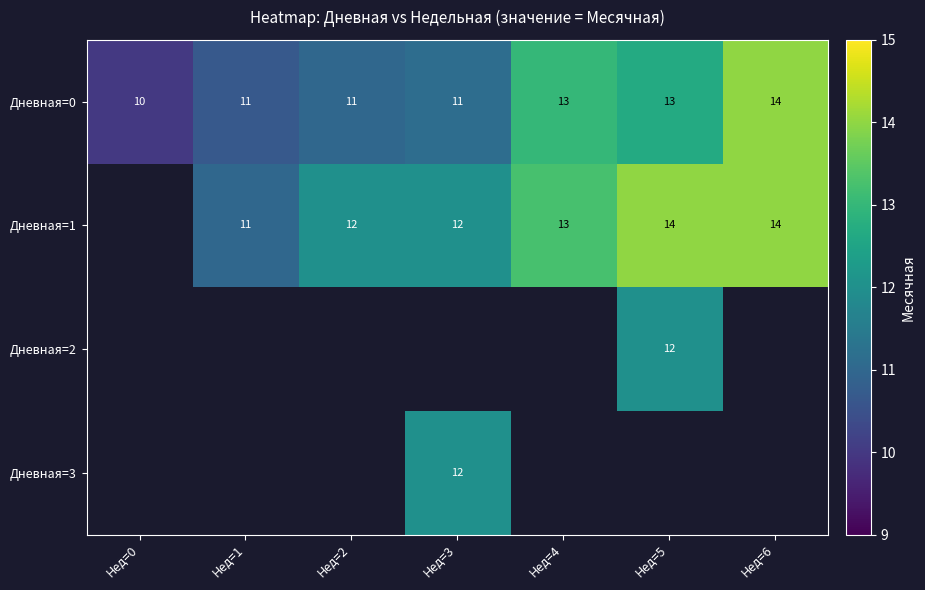

What is the difference between the highest and lowest values at Нед=3?

0.9